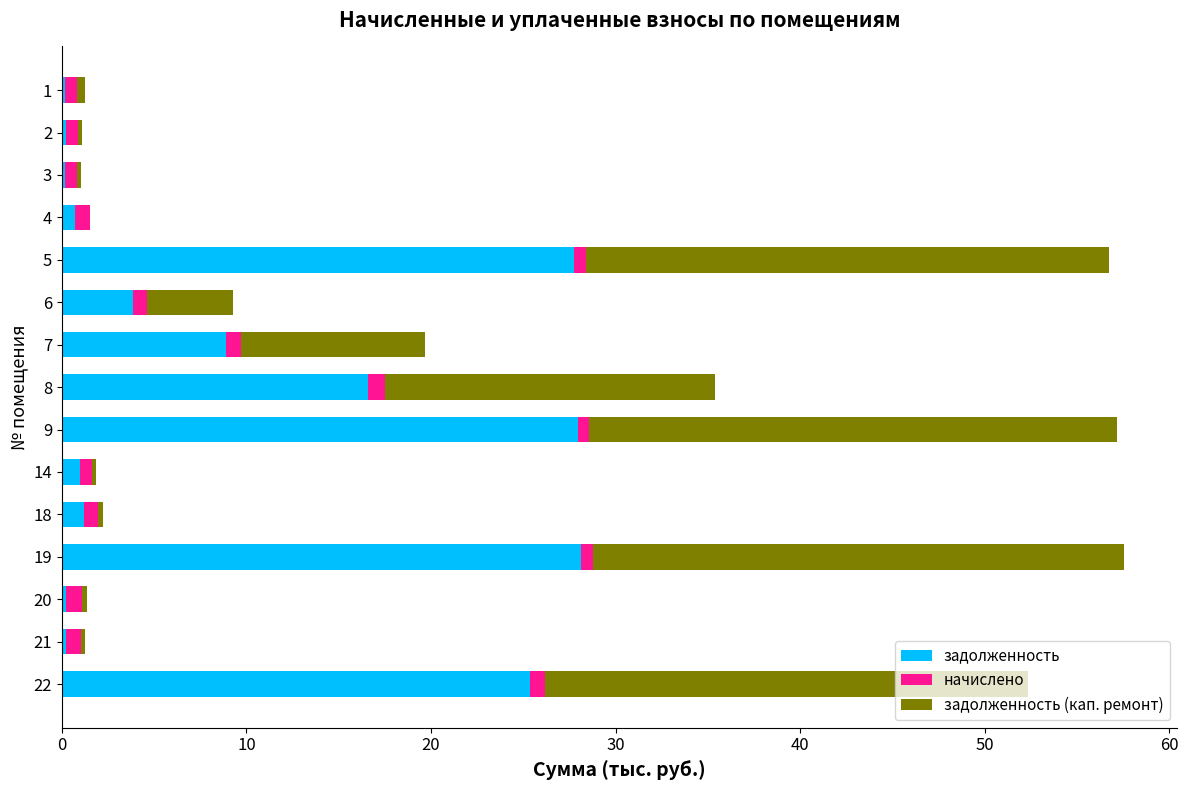

What are all the series names shown in the legend?

задолженность, начислено, задолженность (кап. ремонт)